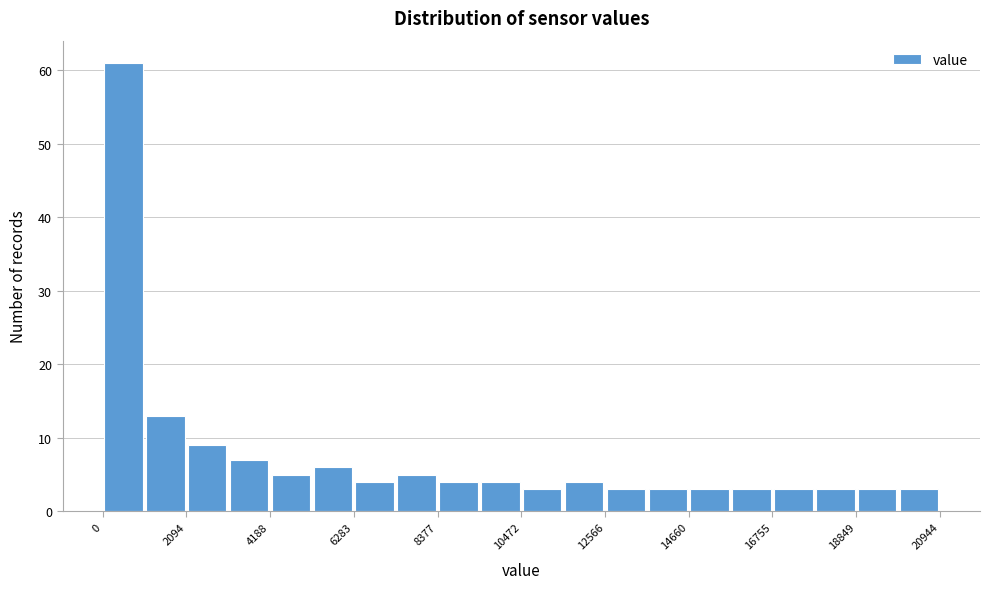

Read against the x-axis, roughly where is the centre of the tallest bar?

500